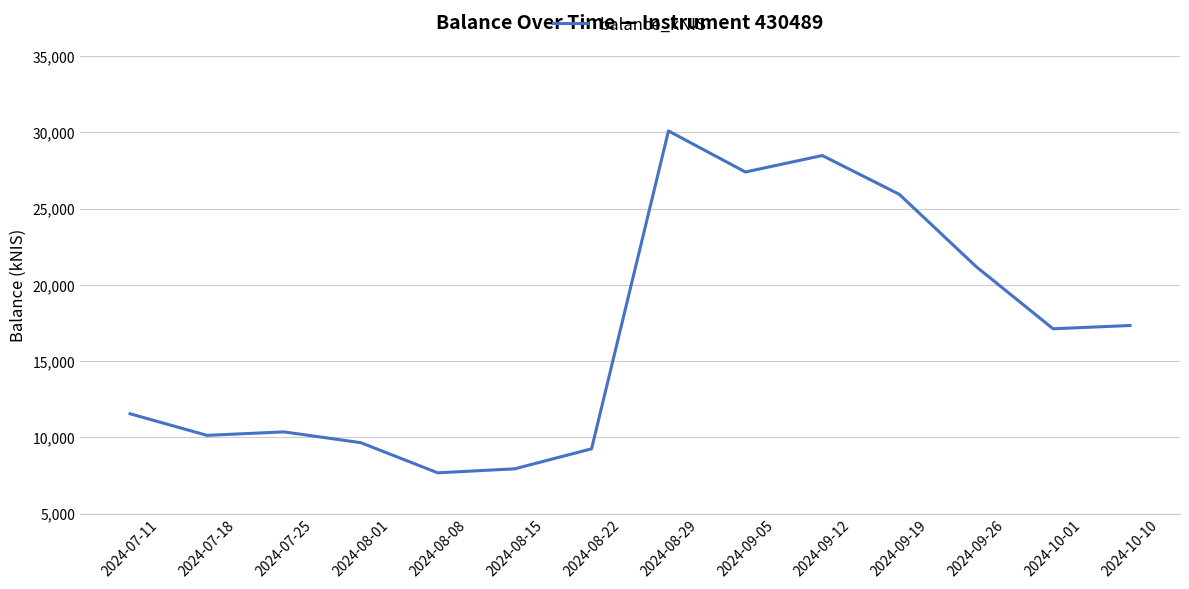

What is the difference between the maximum and minimum values?

22410.6